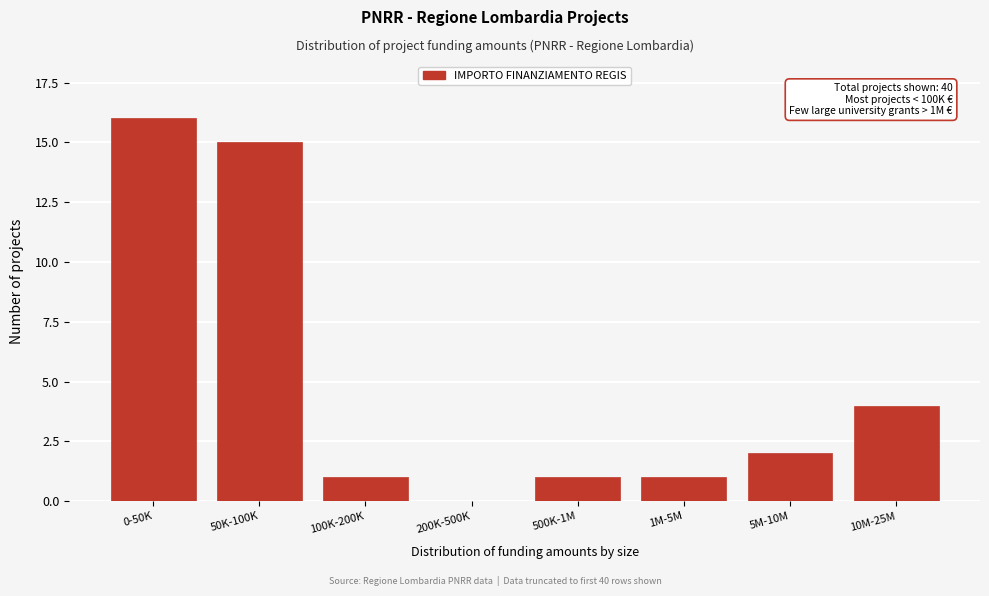

Reading left to right, list all the values displayed in this chart.

0-50K=16	50K-100K=15	100K-200K=1	200K-500K=0	500K-1M=1	1M-5M=1	5M-10M=2	10M-25M=4